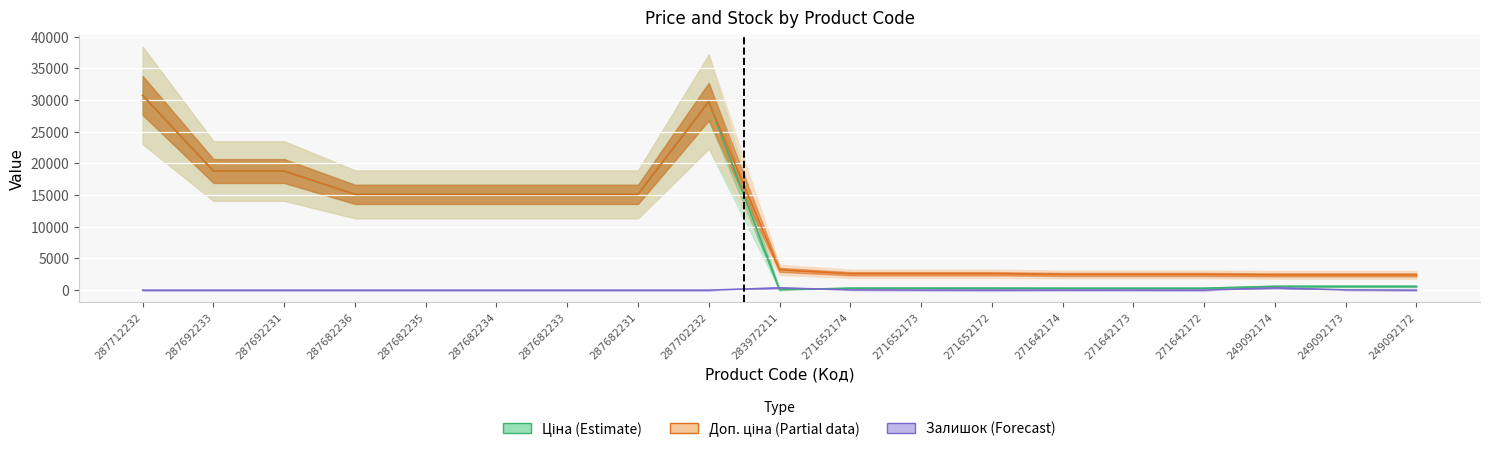

Reading left to right, extract all data points from this chart.

Ціна (Estimate): 30717.1	18796.8	18796.8	15120.0	15120.0	15120.0	15120.0	15120.0	29747.2	32.0	324.8	324.8	324.8	310.3	310.3	310.3	603.7	603.7	603.7
Доп. ціна (Partial): 30717.1	18796.8	18796.8	15120.0	15120.0	15120.0	15120.0	15120.0	29747.2	3205.0	2598.3	2598.3	2598.3	2482.4	2482.4	2482.4	2414.8	2414.8	2414.8
Залишок (Forecast): 0.0	0.0	0.0	0.0	0.0	0.0	0.0	0.0	0.0	360.0	37.0	15.0	4.0	14.0	10.0	4.0	358.0	38.0	1.0